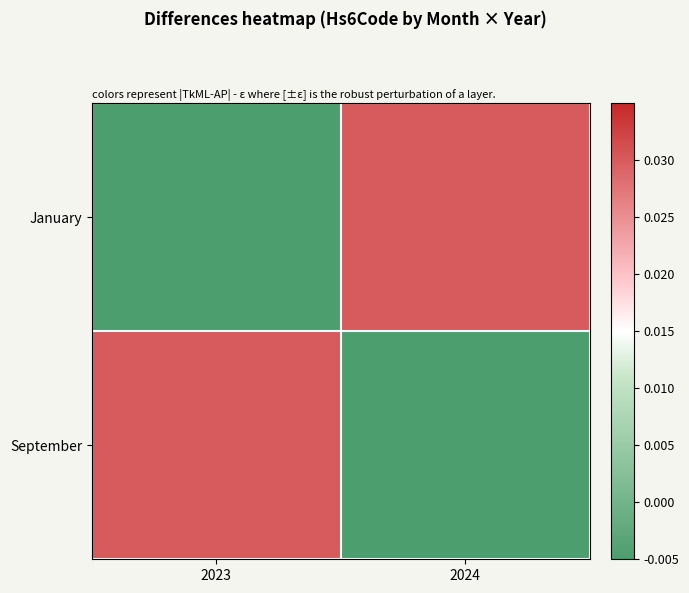

At which category is the sum across all series the highest?

2023